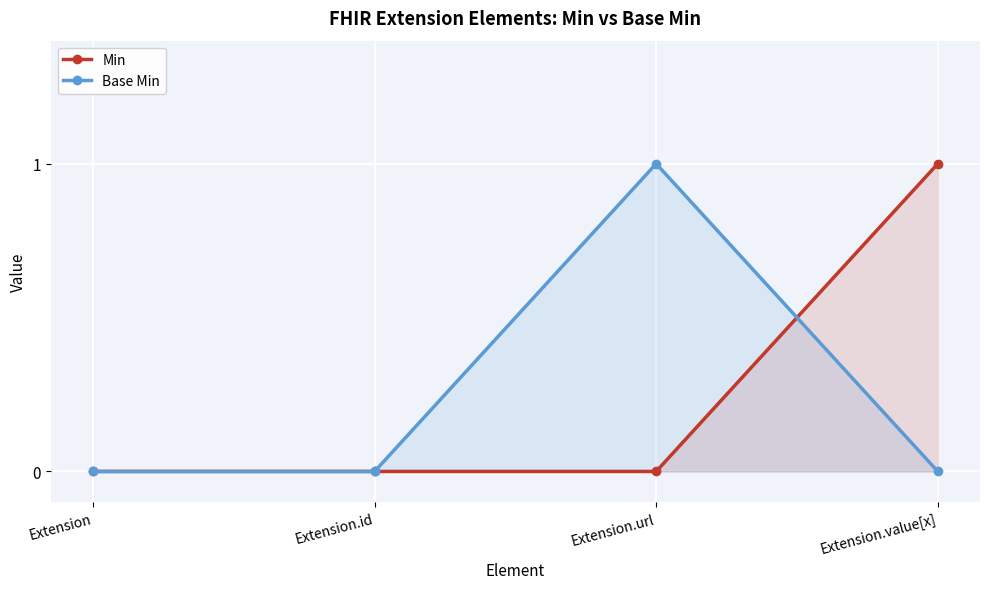

Reading right to left, what are all the values shown in this chart?

Min: 1	0	0	0
Base Min: 0	1	0	0